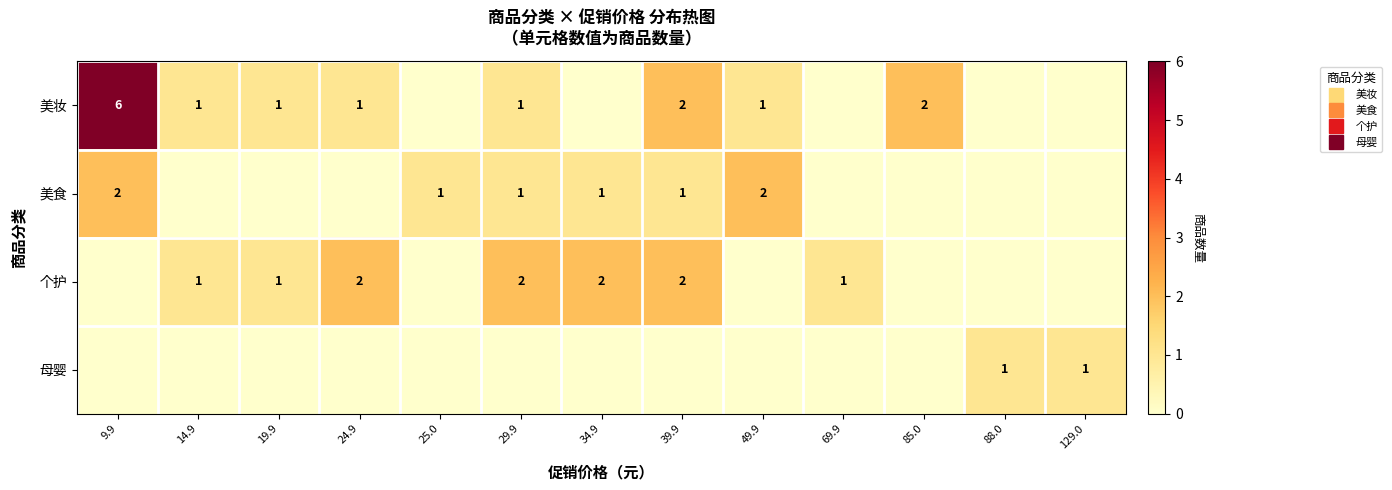

The 美食 series shows 2 at 9.9. True or false?

True